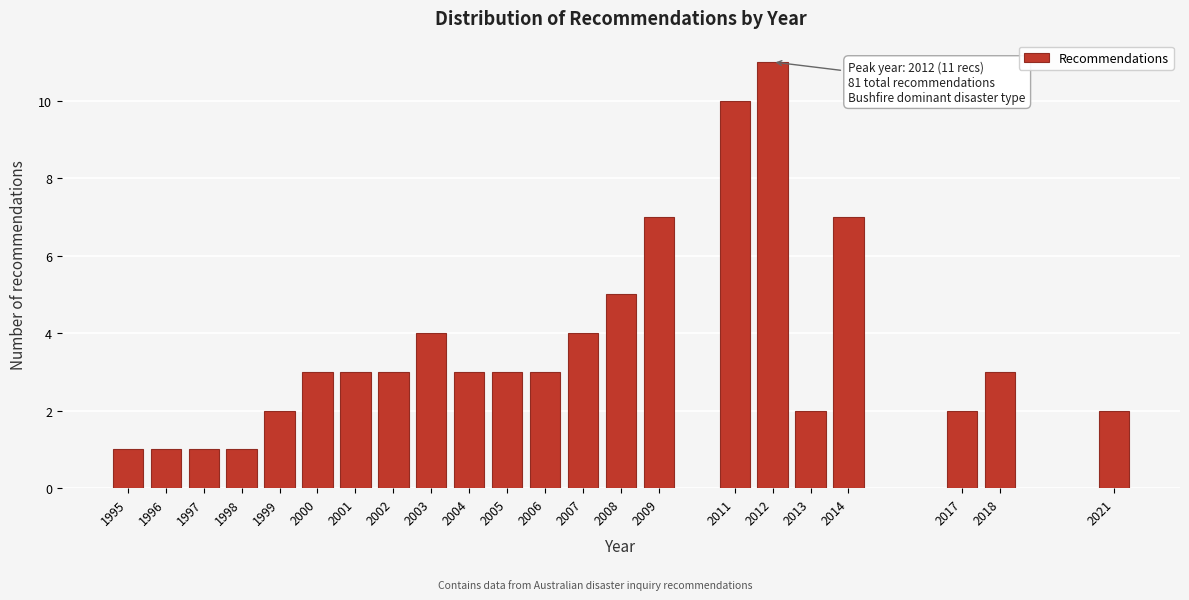

Reading left to right, what are all the values shown in this chart?

1	1	1	1	2	3	3	3	4	3	3	3	4	5	7	10	11	2	7	2	3	2